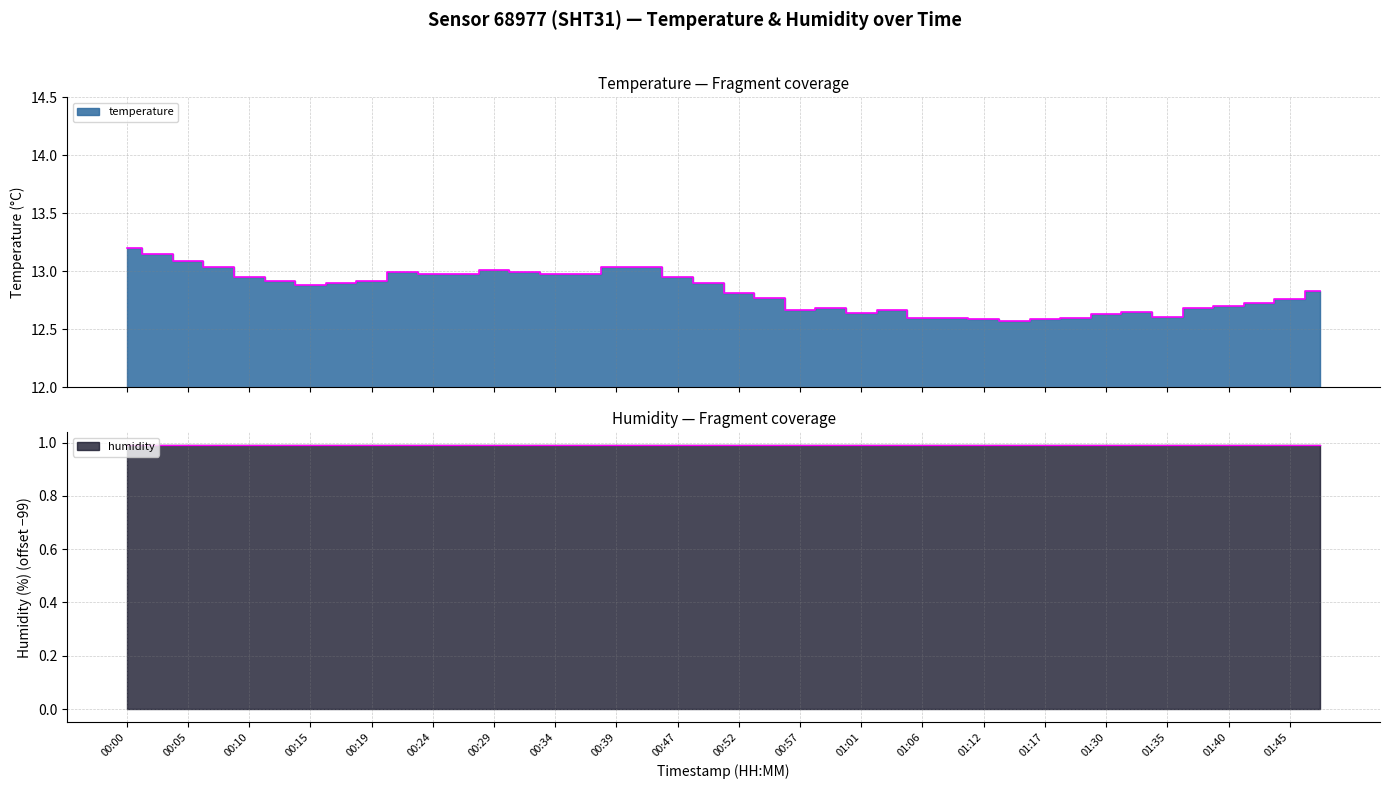

What is the minimum value shown in the chart?

12.6